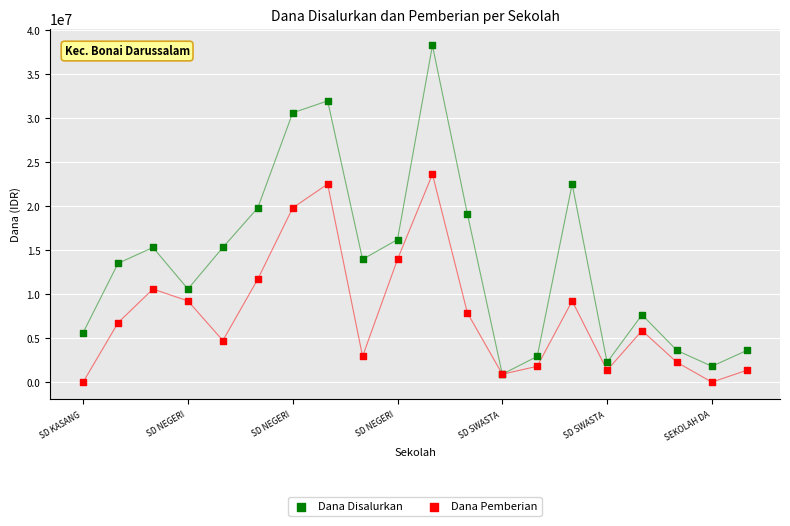

Which series has the largest Y range (max minus min)?

Dana Disalurkan